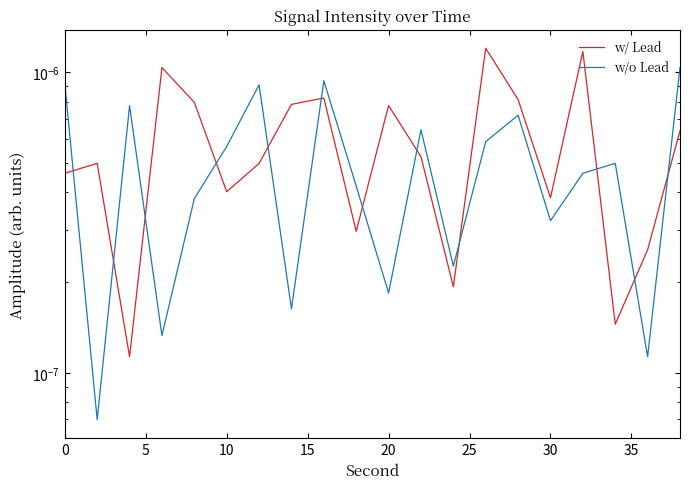

Is this an area chart (filled region under the line)?

No